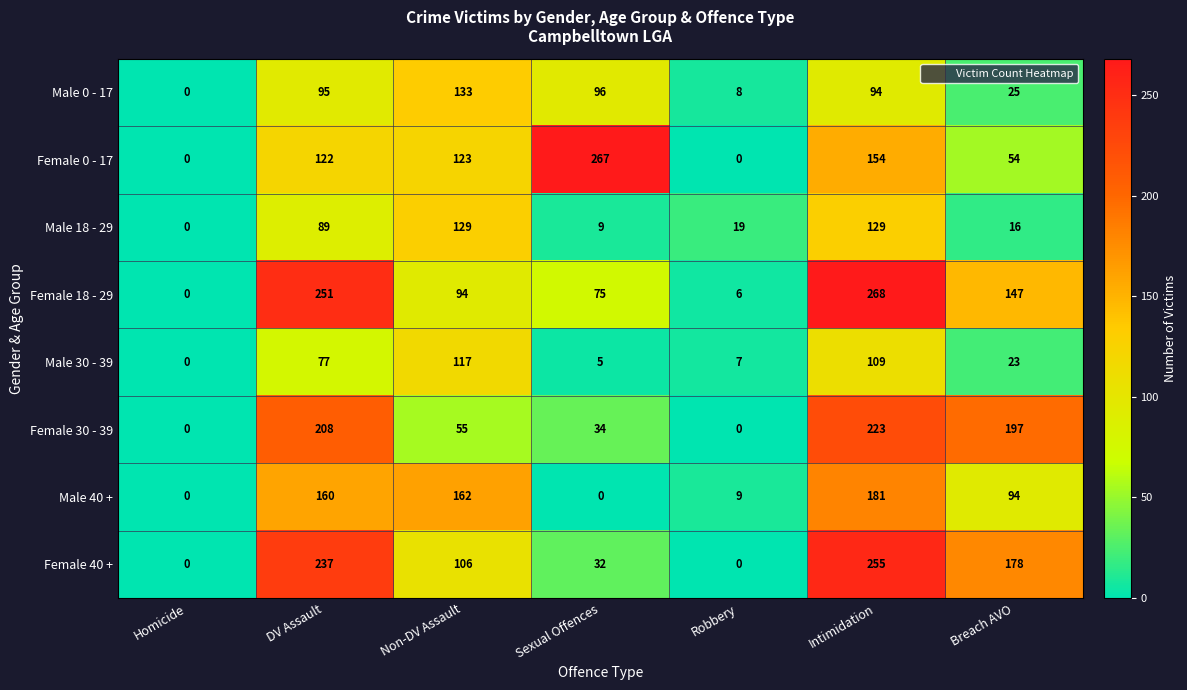

What value does the Male 0 - 17 series have at Sexual Offences, to the nearest 50?

100